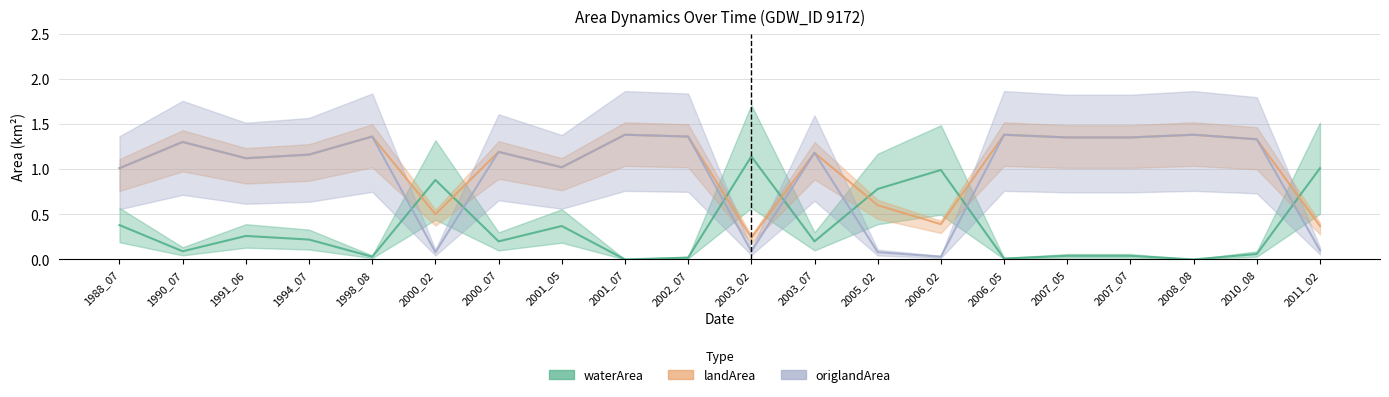

Is this an area chart (filled region under the line)?

No